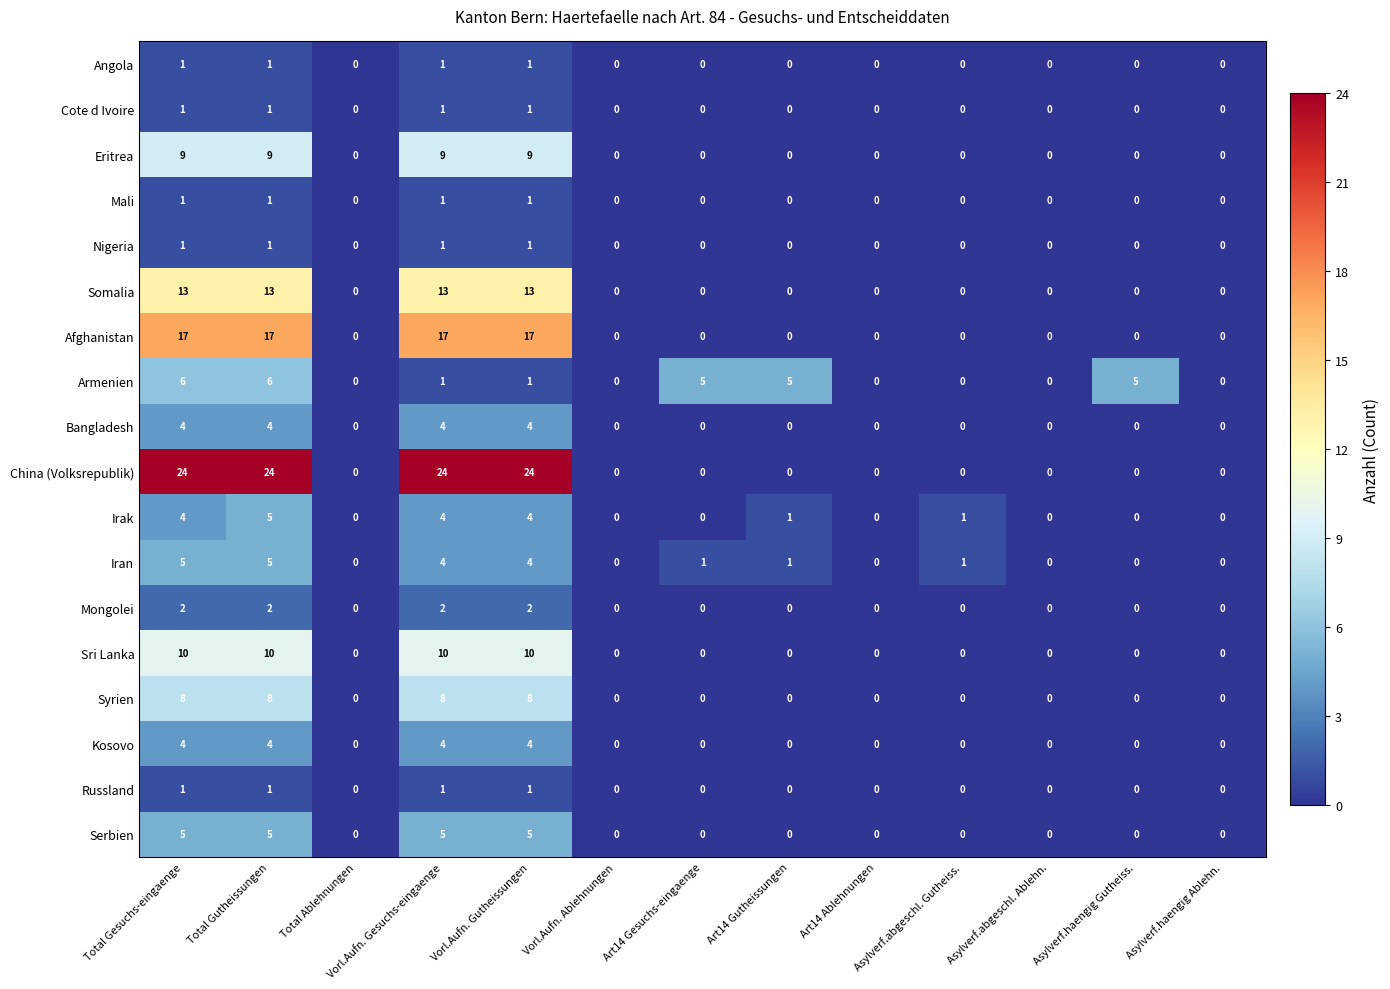

What is the greatest value displayed?

24